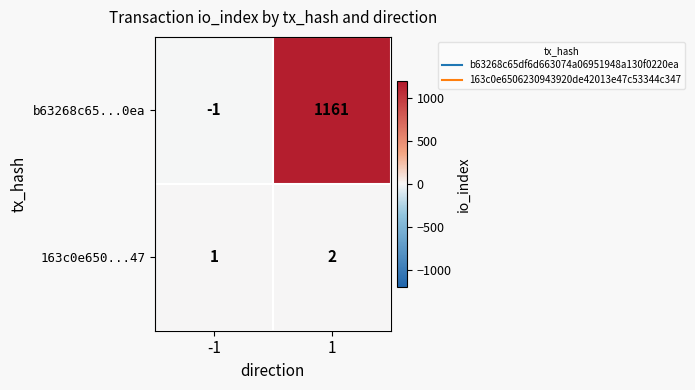

Which series has the widest spread of values?

b63268c65...0ea